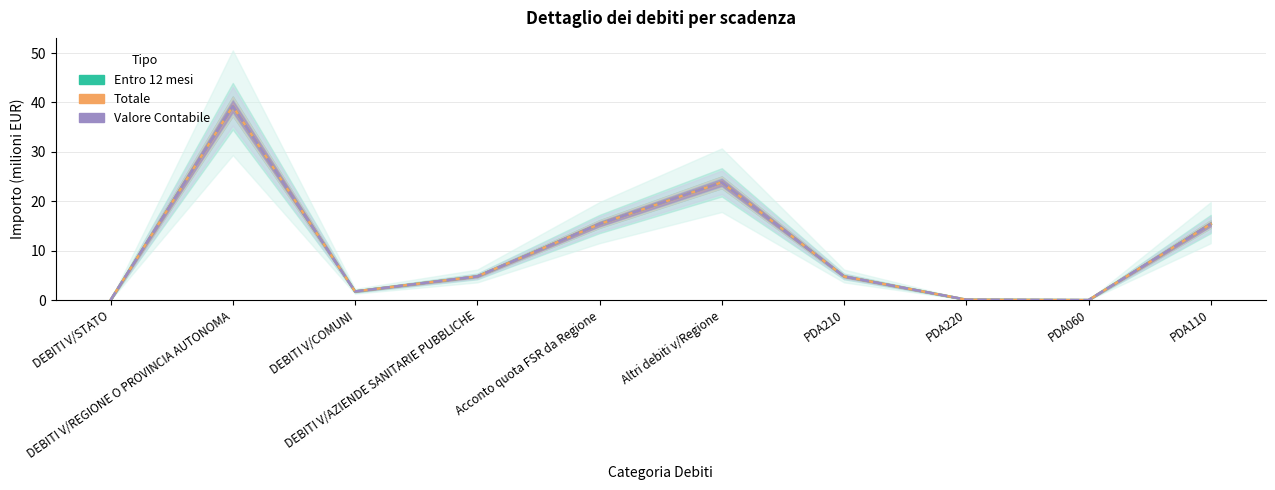

How many lines are shown in the chart?

3